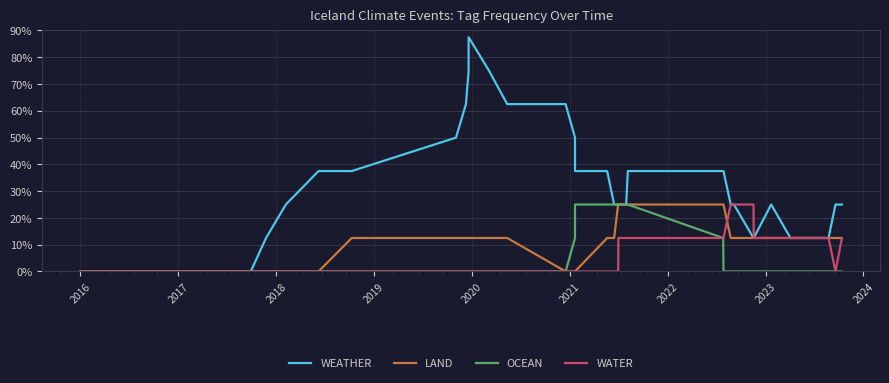

How many positive values does the LAND series have?

26